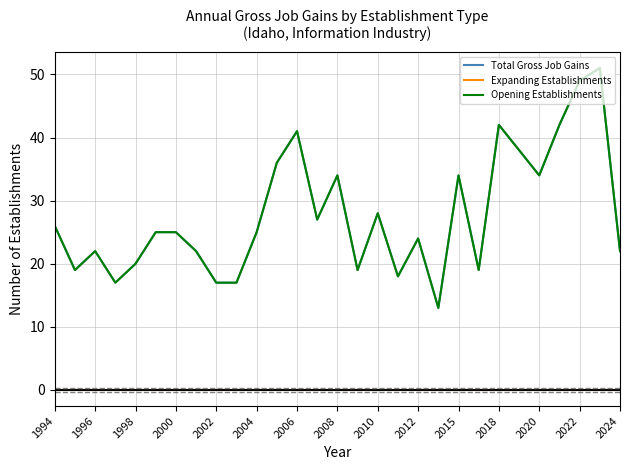

Reading left to right, what are all the values shown in this chart?

Total Gross Job Gains: 26	19	22	17	20	25	25	22	17	17	25	36	41	27	34	19	28	18	24	13	34	19	42	38	34	42	49	51	22
Expanding Establishments: 0	0	0	0	0	0	0	0	0	0	0	0	0	0	0	0	0	0	0	0	0	0	0	0	0	0	0	0	0
Opening Establishments: 26	19	22	17	20	25	25	22	17	17	25	36	41	27	34	19	28	18	24	13	34	19	42	38	34	42	49	51	22